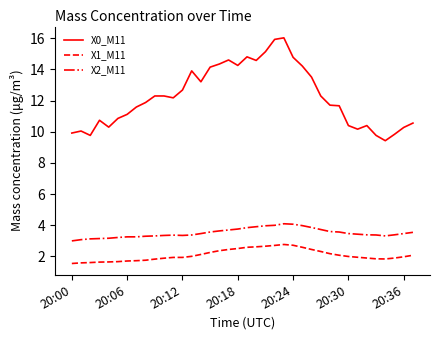

List the series in order of their peak value, highest first.

X0_M11, X2_M11, X1_M11